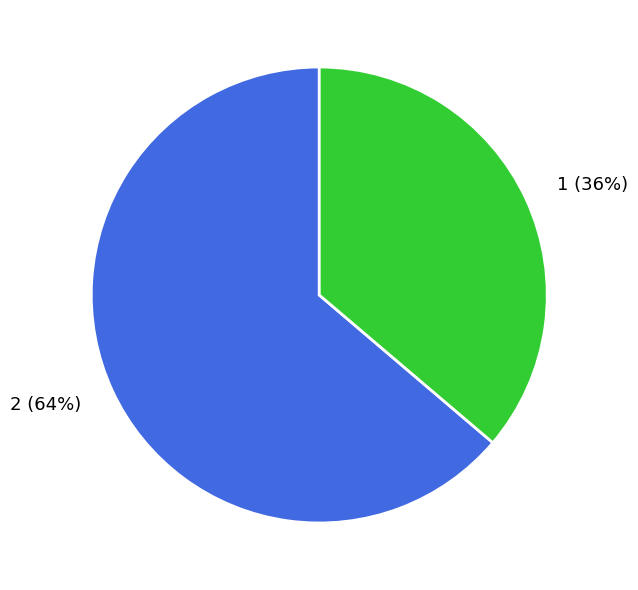

Rank the categories by value from highest to lowest.

2, 1